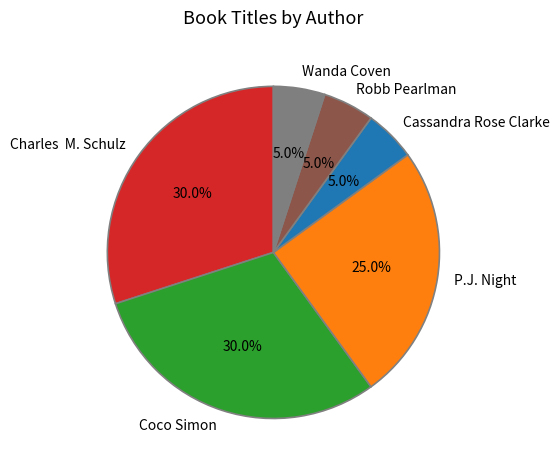

To the nearest percent, what is the difference between the Robb Pearlman and P.J. Night slice percentages?

20%